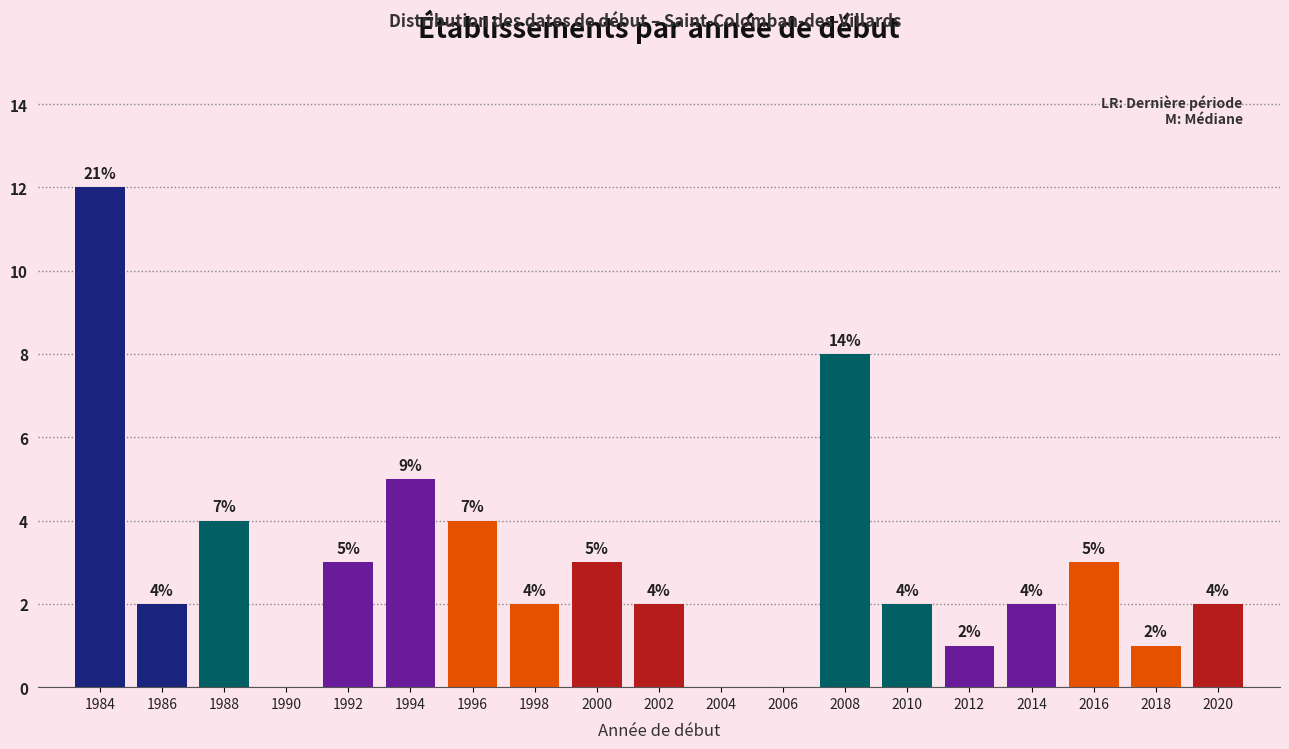

Reading right to left, extract all data points from this chart.

2020=2	2018=1	2016=3	2014=2	2012=1	2010=2	2008=8	2006=0	2004=0	2002=2	2000=3	1998=2	1996=4	1994=5	1992=3	1990=0	1988=4	1986=2	1984=12